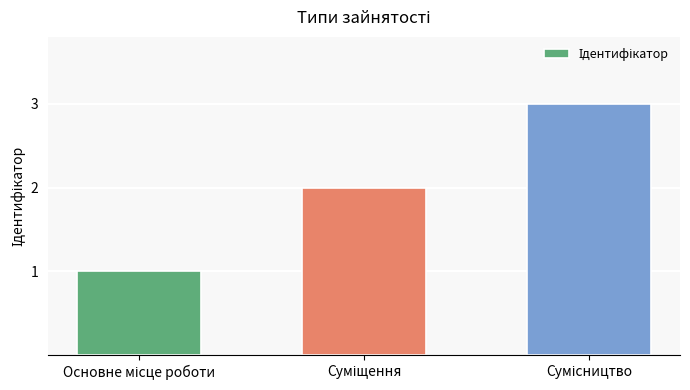

What is the value of the 1st bar from the left?

1